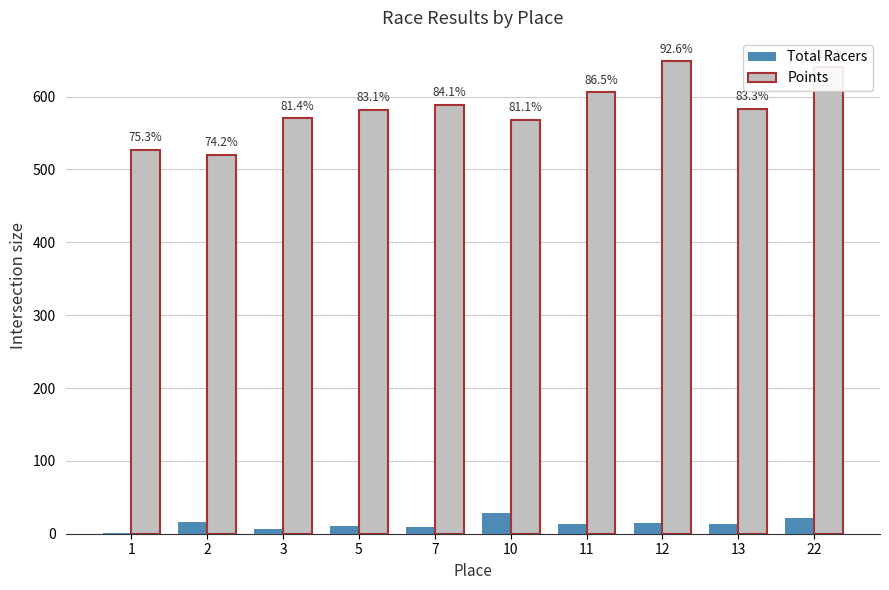

Which series has the widest spread of values?

Points